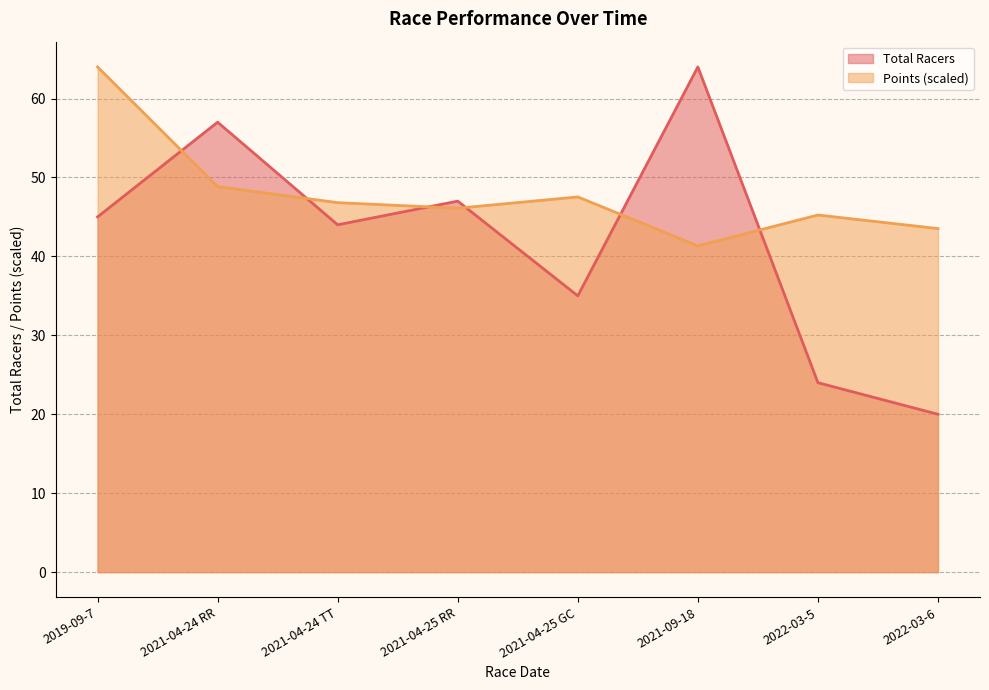

At which label is Points closest to 52?

2021-04-24 RR